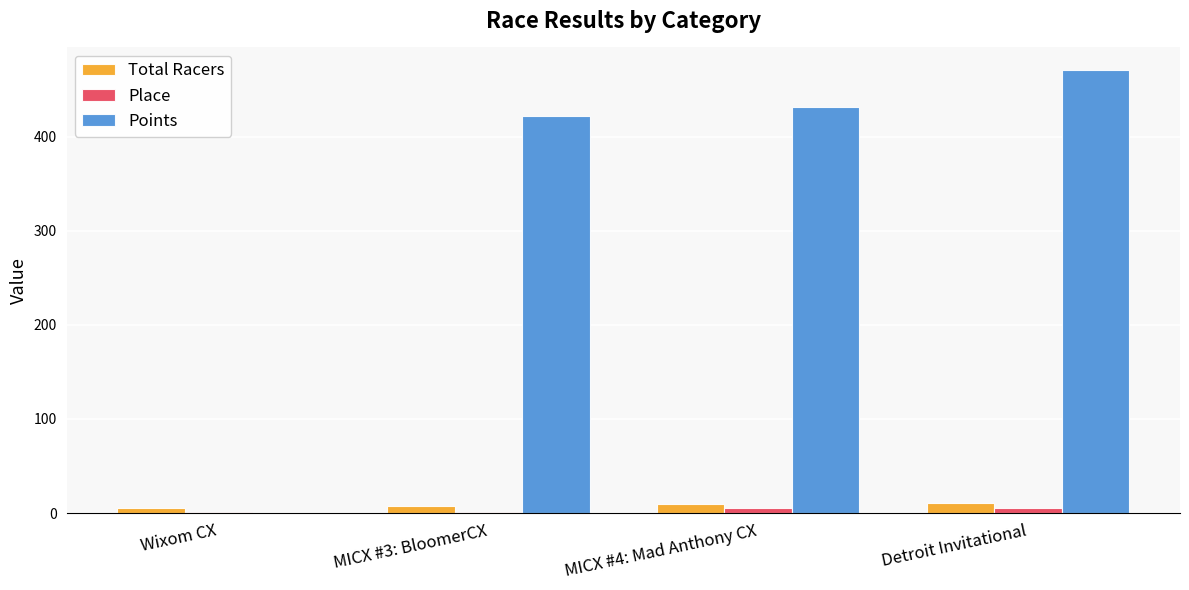

Which series has the largest total across all categories?

Points